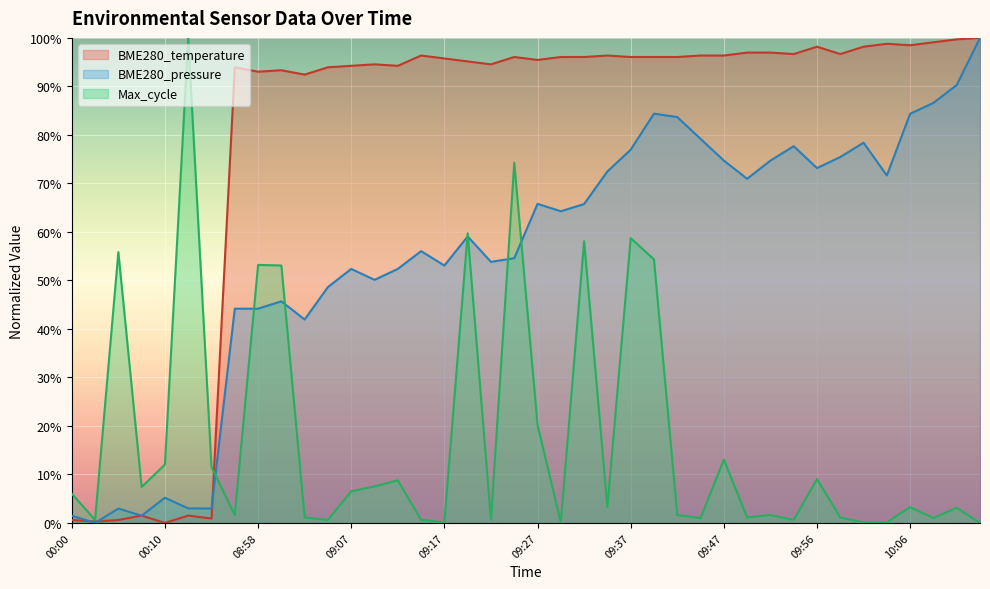

Which category has the highest value across all series?

10:13